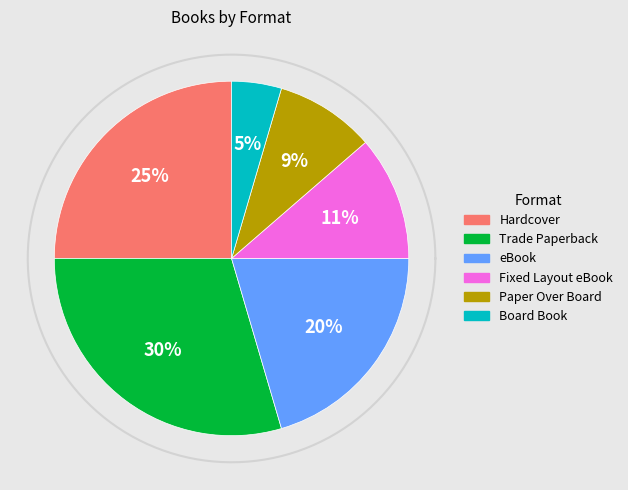

True or false: eBook accounts for 26% of the total.

False